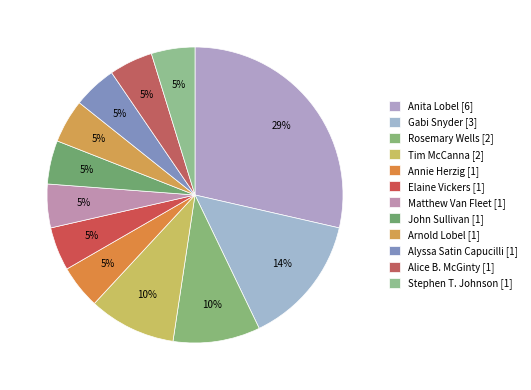

How many slices are in this pie chart?

12